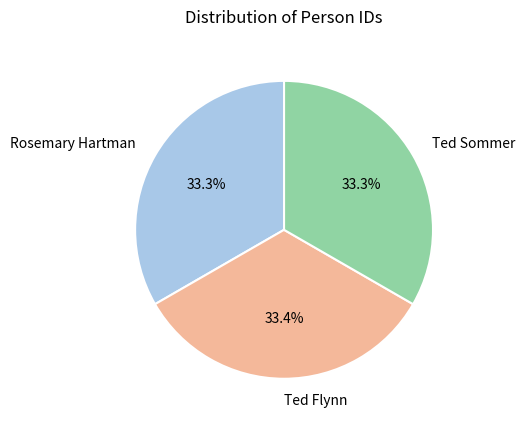

To the nearest percent, what portion does Rosemary Hartman represent?

33%